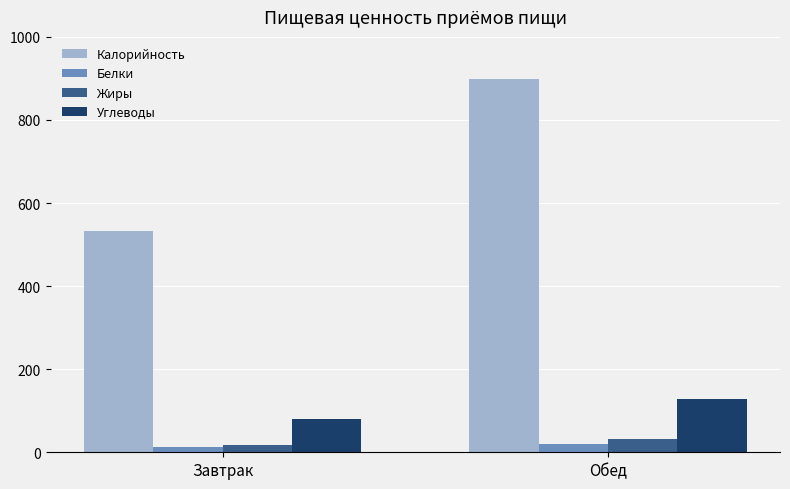

How many data points in Белки are above 20?

1